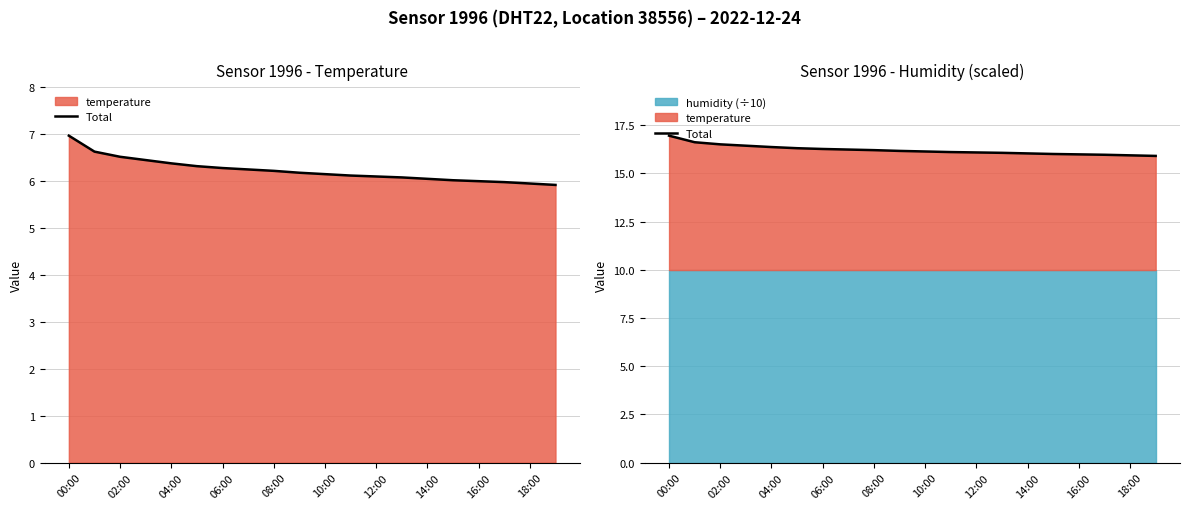

What is the value of the 15th point from the left?

16.0